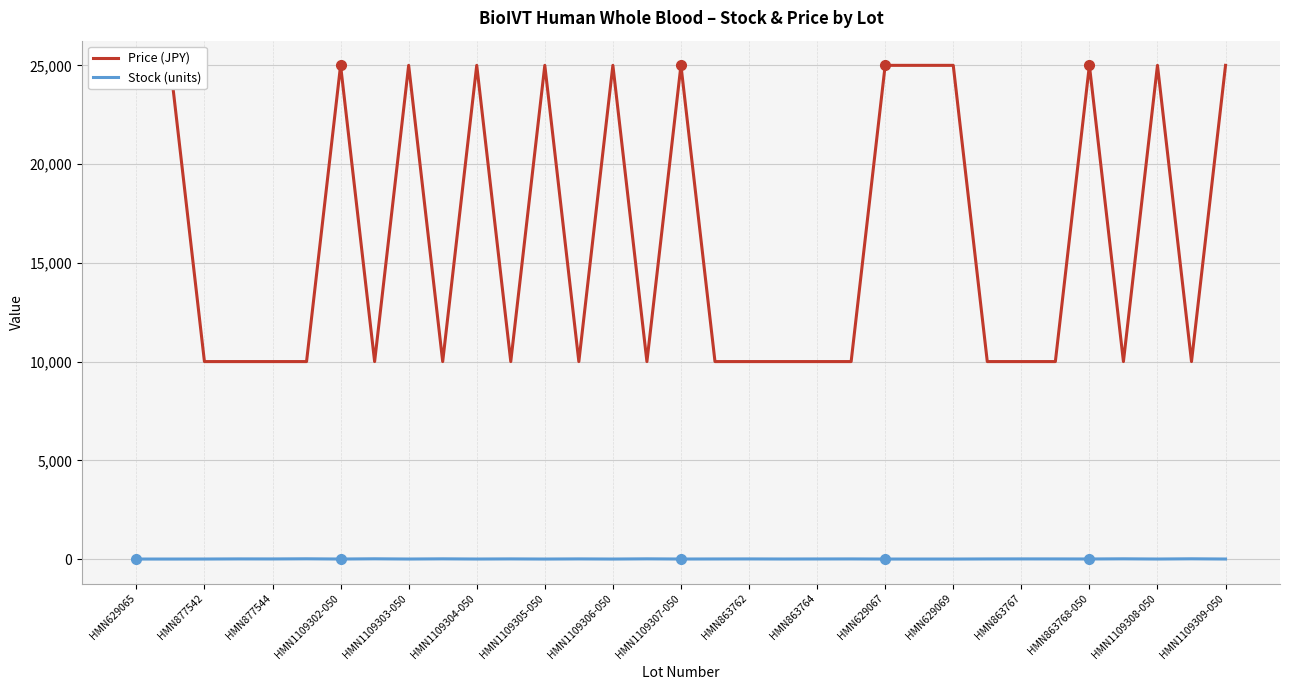

What is the highest value of the Stock (units) series?

13